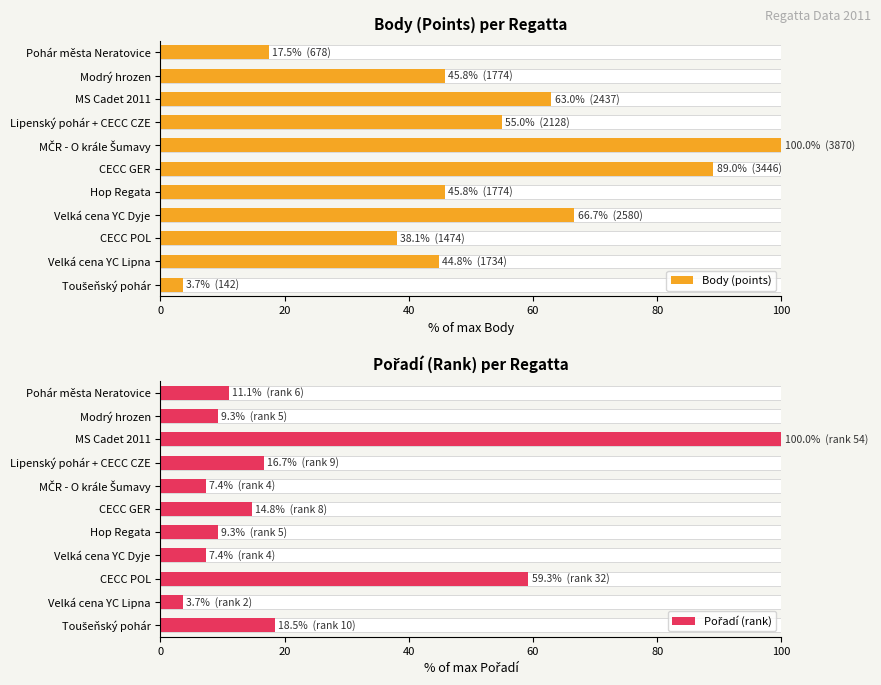

What position from the left is Modrý hrozen?

10